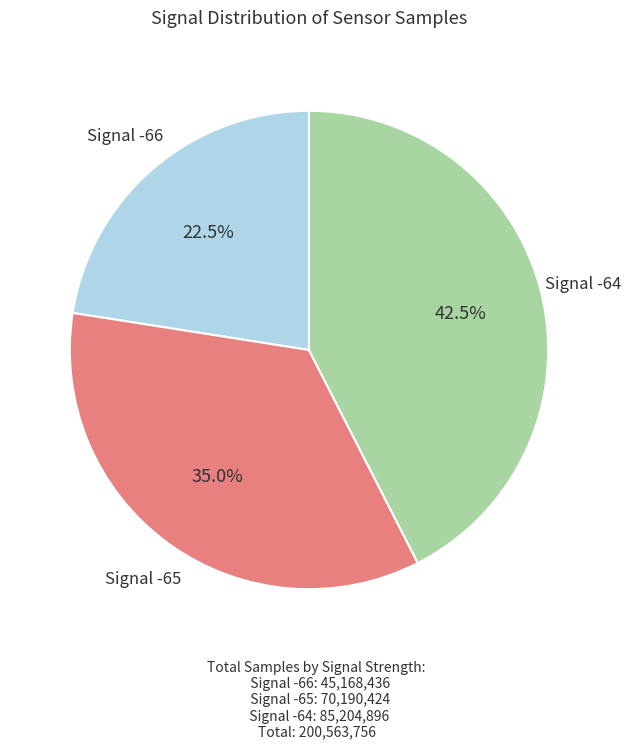

Rank the categories by value from highest to lowest.

Signal -64, Signal -65, Signal -66